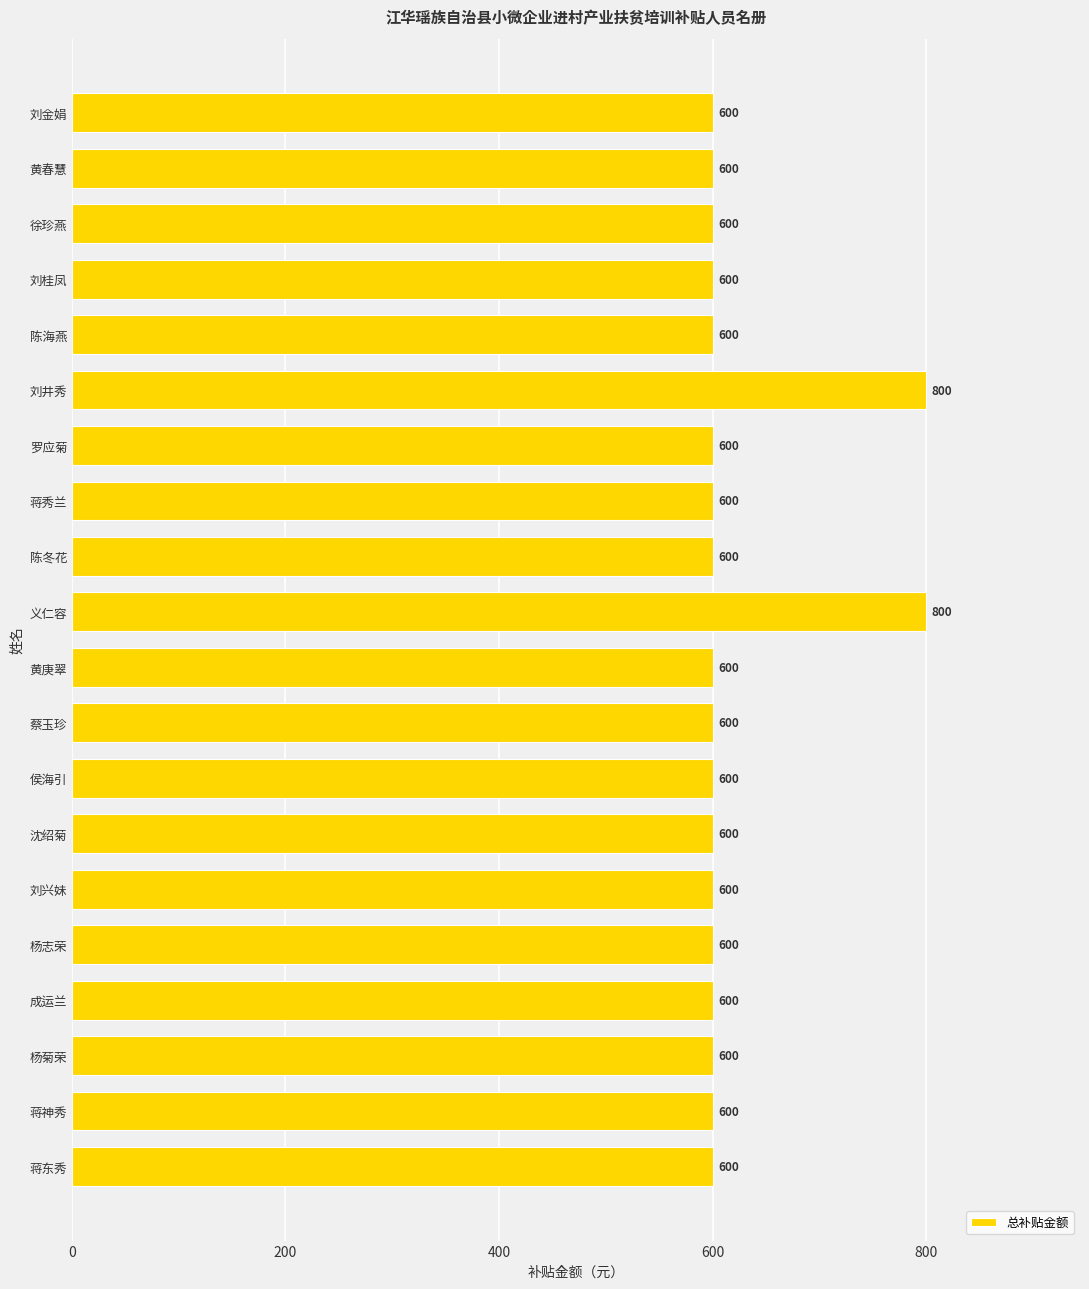

What is the average value?

620